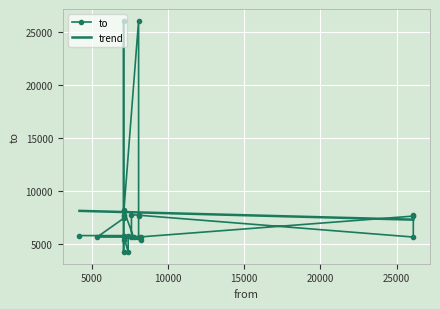

Which has a higher value, 7098 or 26099?

7098